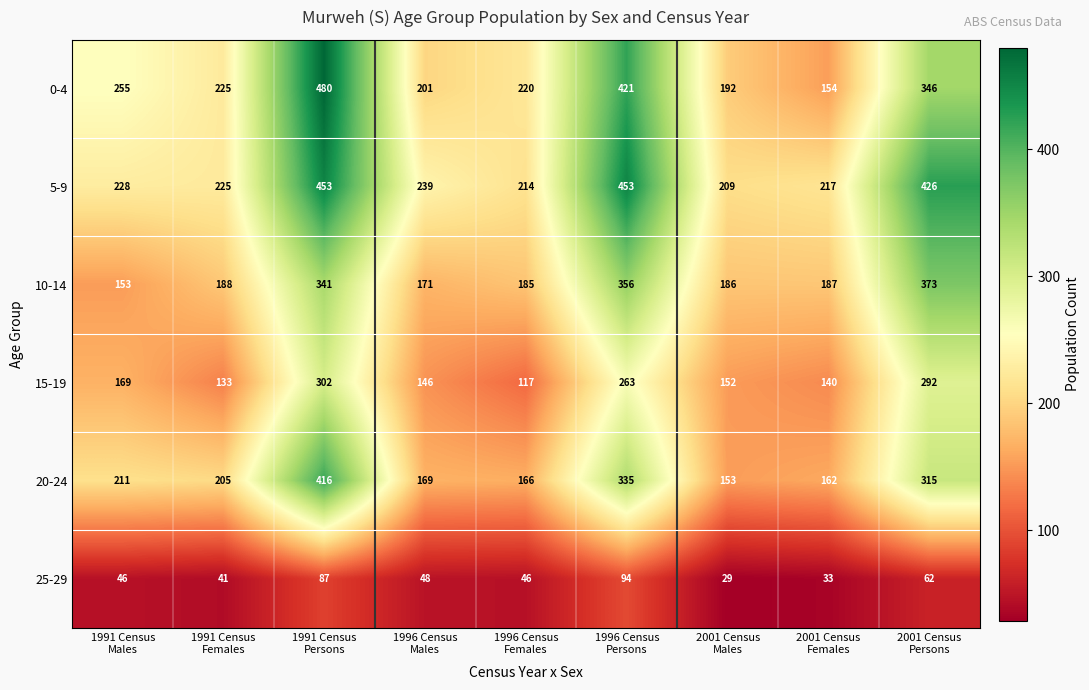

What is the difference between the second highest and second lowest values in the 0-4 series?

229